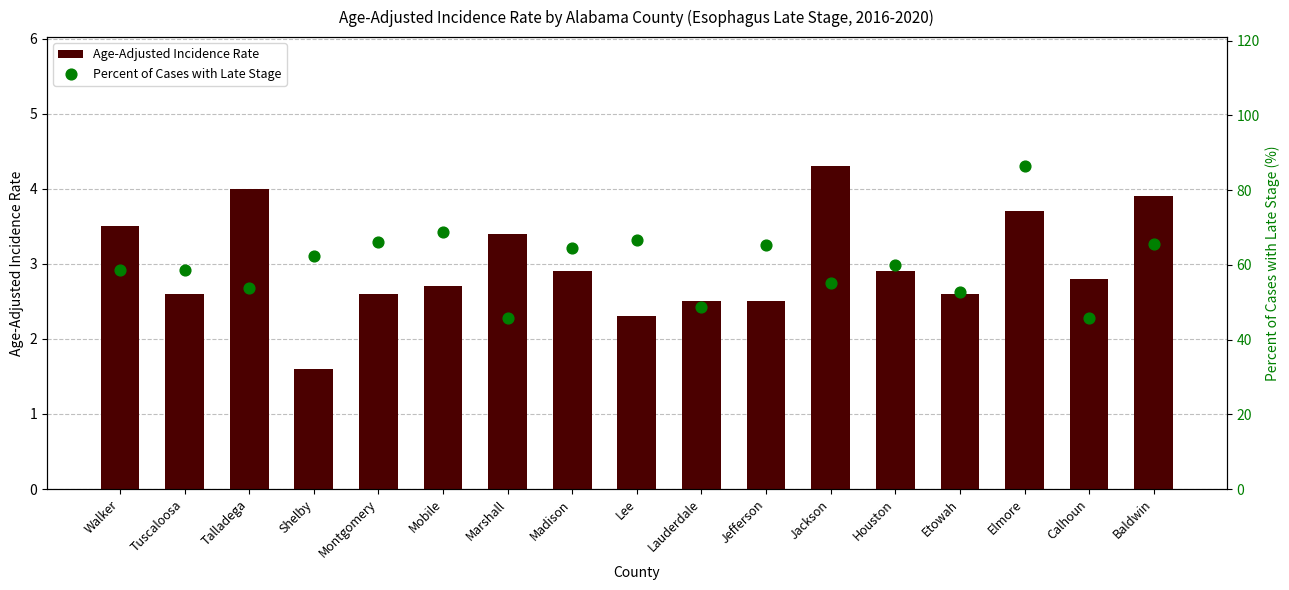

Which series contains the highest Y value?

Percent of Cases with Late Stage